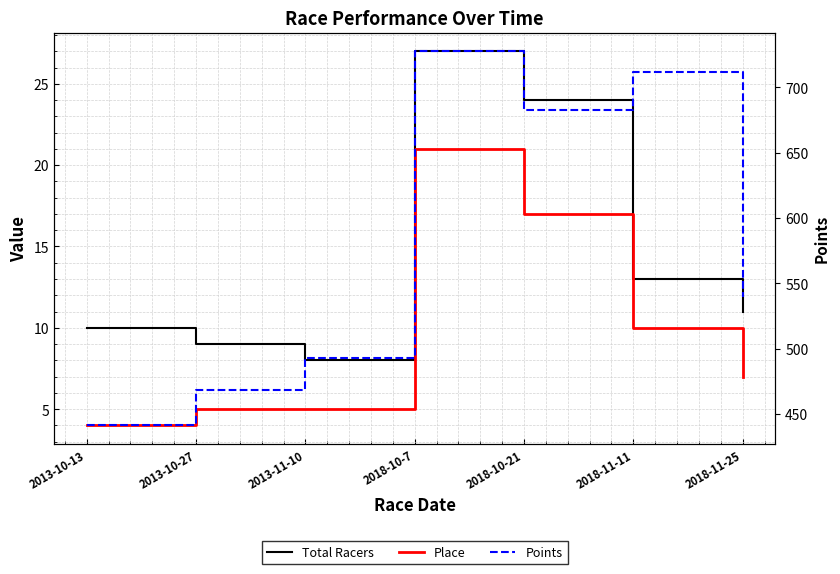

True or false: Place has more than 0 interior local peaks.

True